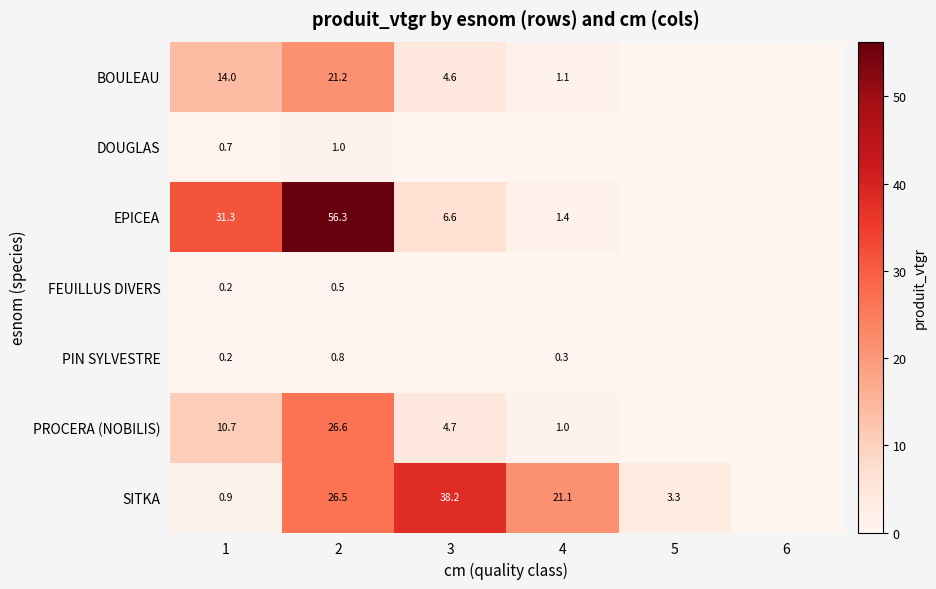

How many series are shown in this chart?

7